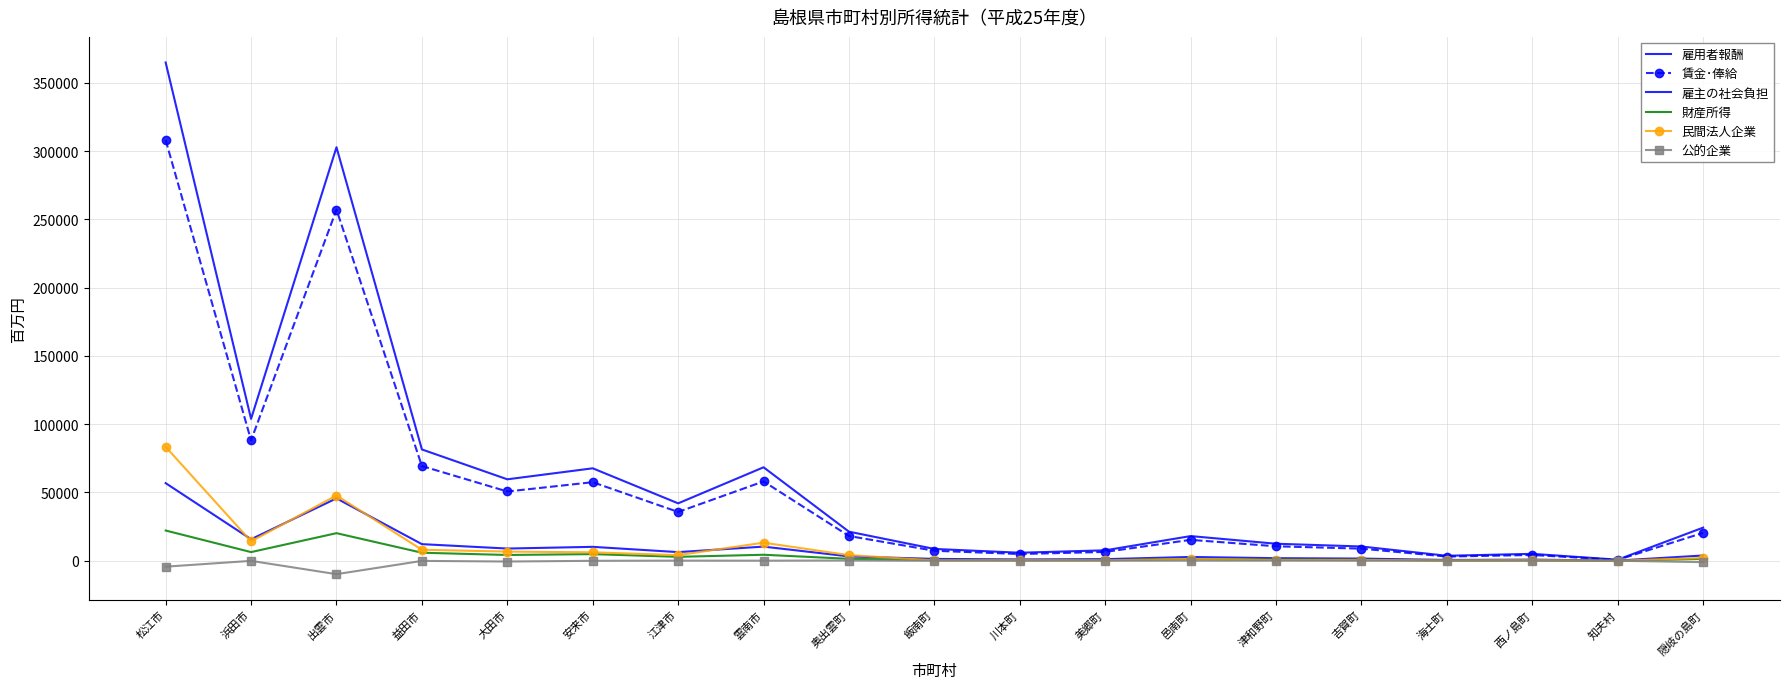

True or false: 賃金･俸給 has a value of 8855 at 吉賀町.

True